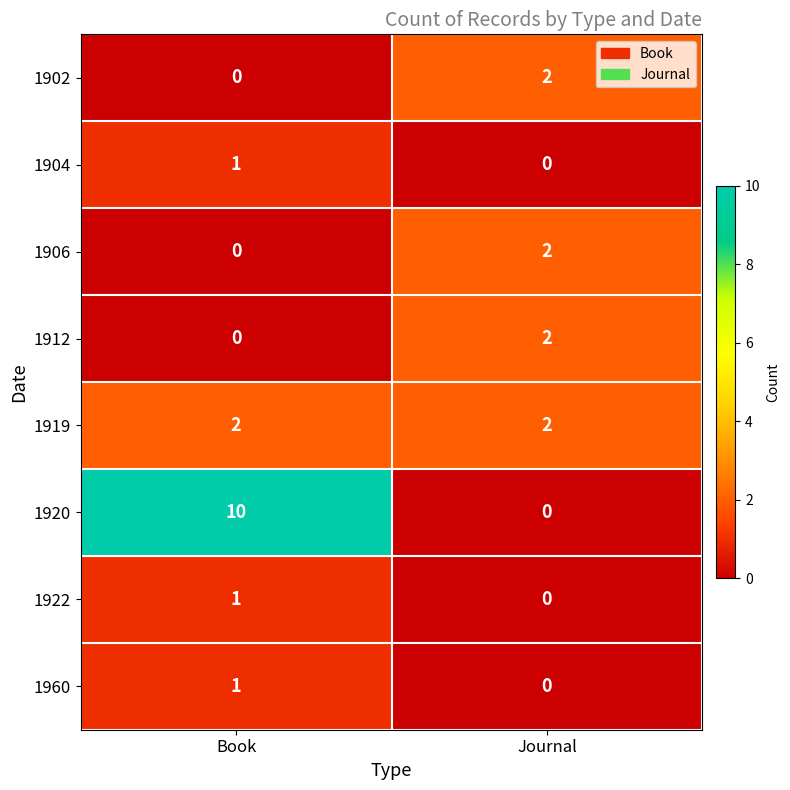

Reading left to right, list all the values displayed in this chart.

1902: 0	2
1904: 1	0
1906: 0	2
1912: 0	2
1919: 2	2
1920: 10	0
1922: 1	0
1960: 1	0